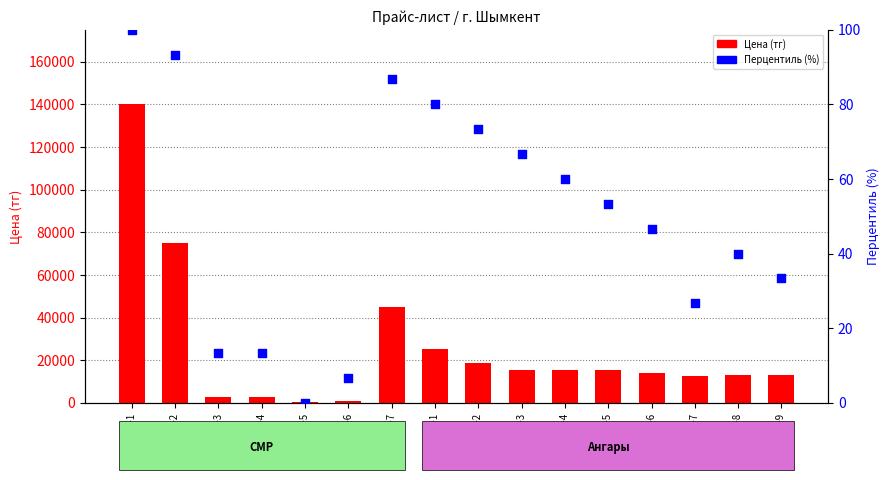

Which series reaches the maximum Y coordinate?

Цена (тг)